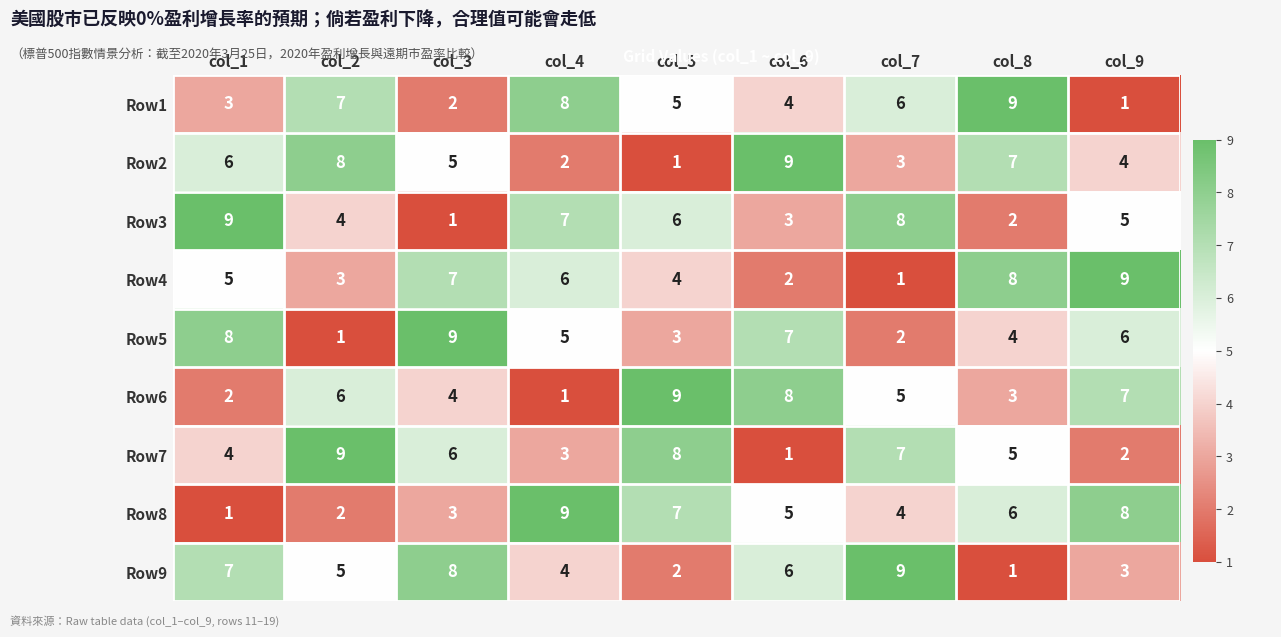

The value of Row6 at col_9 is 7. True or false?

True